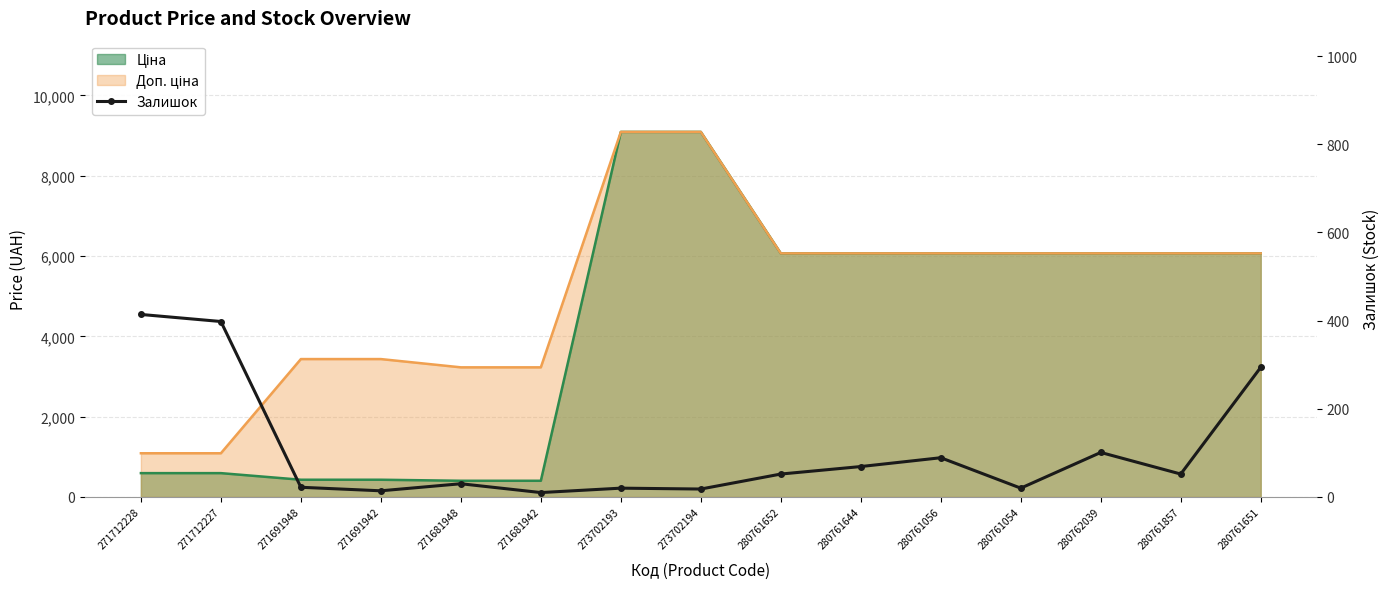

Reading right to left, extract all data points from this chart.

280761651=294	280761857=52	280762039=101	280761054=20	280761056=89	280761644=69	280761652=52	273702194=18	273702193=20	271681942=10	271681948=30	271691942=14	271691948=22	271712227=398	271712228=414